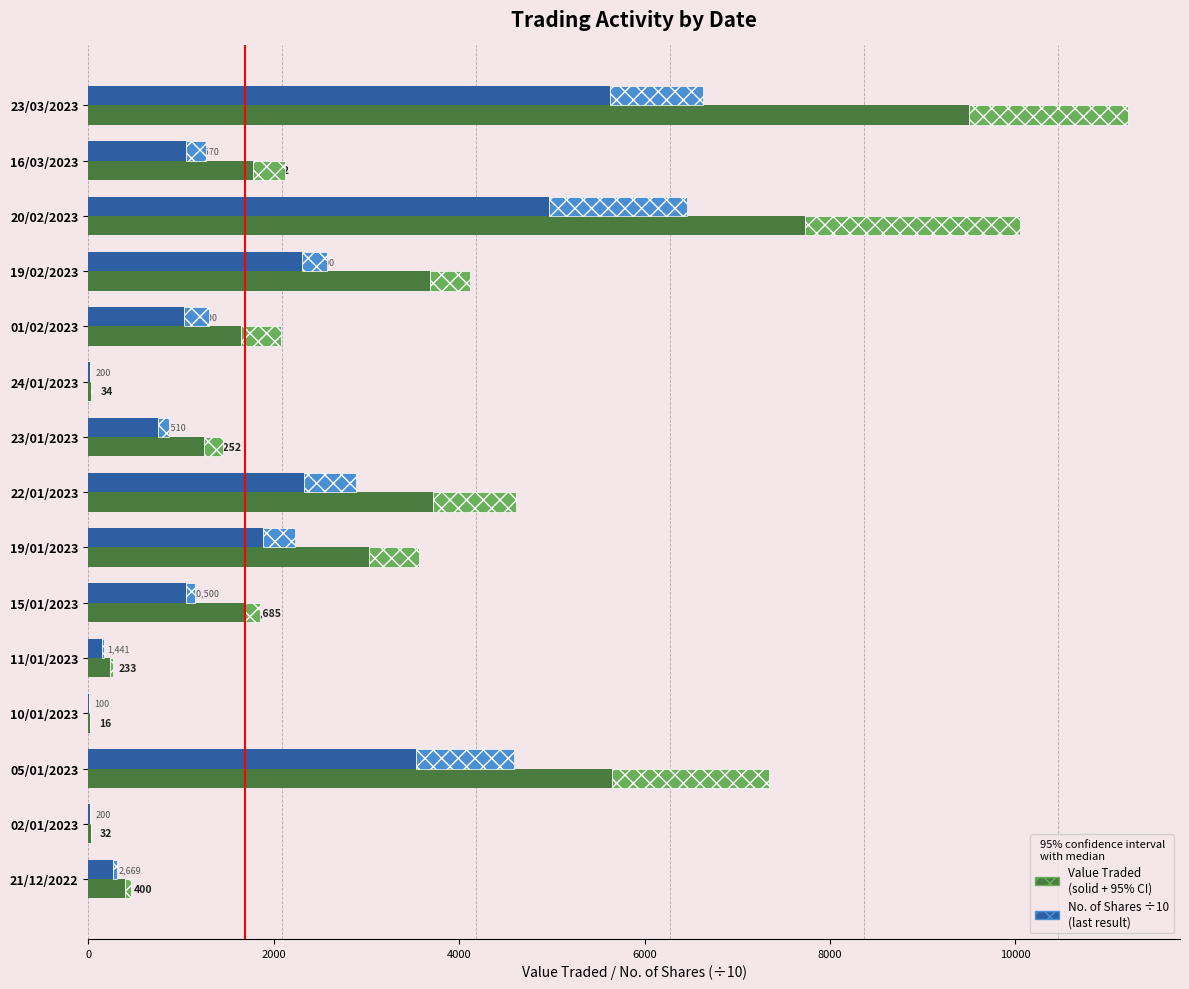

Reading right to left, what are all the values shown in this chart?

Value Traded: 400.0	32.0	5651.0	16.0	233.0	1685.0	3022.0	3719.0	1252.0	34.0	1650.0	3680.0	7729.0	1772.0	9504.0
No. of Shares (÷10): 266.9	20.0	3530.4	10.0	144.1	1050.0	1887.7	2324.0	751.0	20.0	1030.0	2300.0	4965.0	1057.0	5623.0